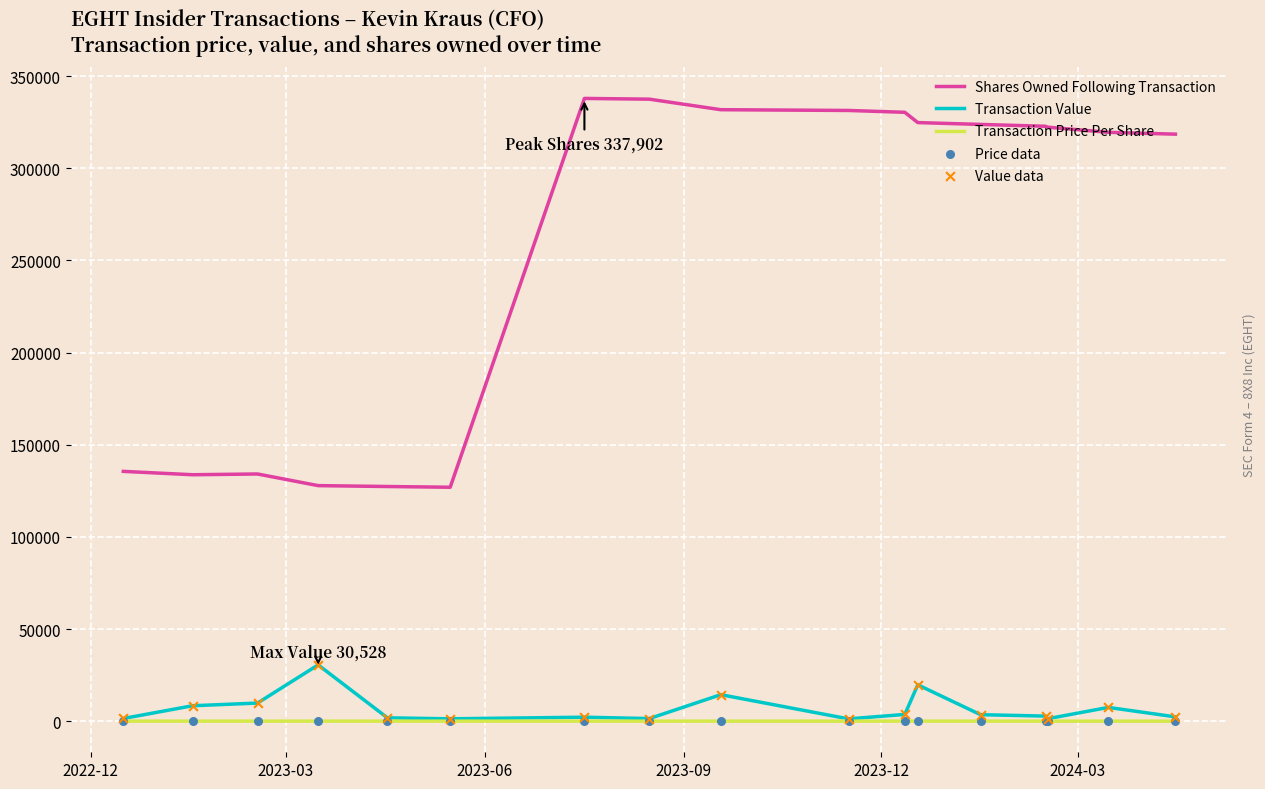

Which series has the largest total across all categories?

Shares Owned Following Transaction